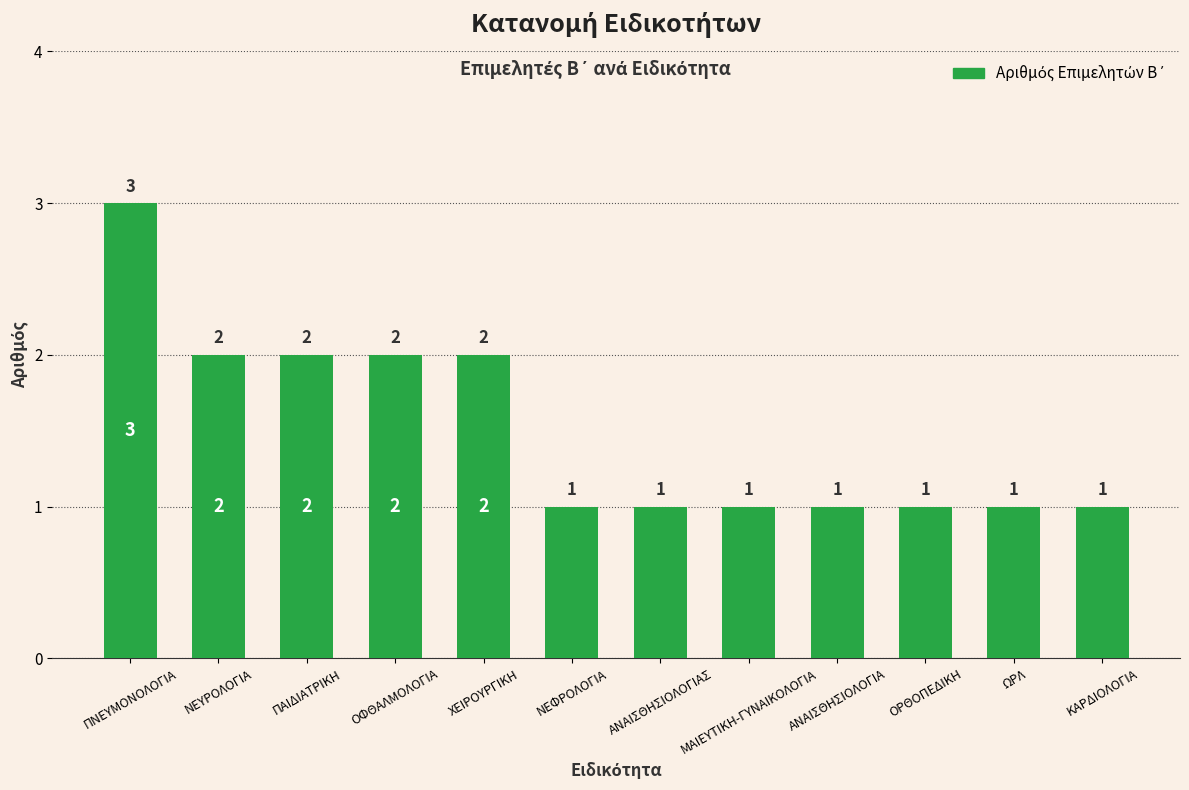

Reading left to right, transcribe all the data shown in this chart.

ΠΝΕΥΜΟΝΟΛΟΓΙΑ=3	ΝΕΥΡΟΛΟΓΙΑ=2	ΠΑΙΔΙΑΤΡΙΚΗ=2	ΟΦΘΑΛΜΟΛΟΓΙΑ=2	ΧΕΙΡΟΥΡΓΙΚΗ=2	ΝΕΦΡΟΛΟΓΙΑ=1	ΑΝΑΙΣΘΗΣΙΟΛΟΓΙΑΣ=1	ΜΑΙΕΥΤΙΚΗ-ΓΥΝΑΙΚΟΛΟΓΙΑ=1	ΑΝΑΙΣΘΗΣΙΟΛΟΓΙΑ=1	ΟΡΘΟΠΕΔΙΚΗ=1	ΩΡΛ=1	ΚΑΡΔΙΟΛΟΓΙΑ=1